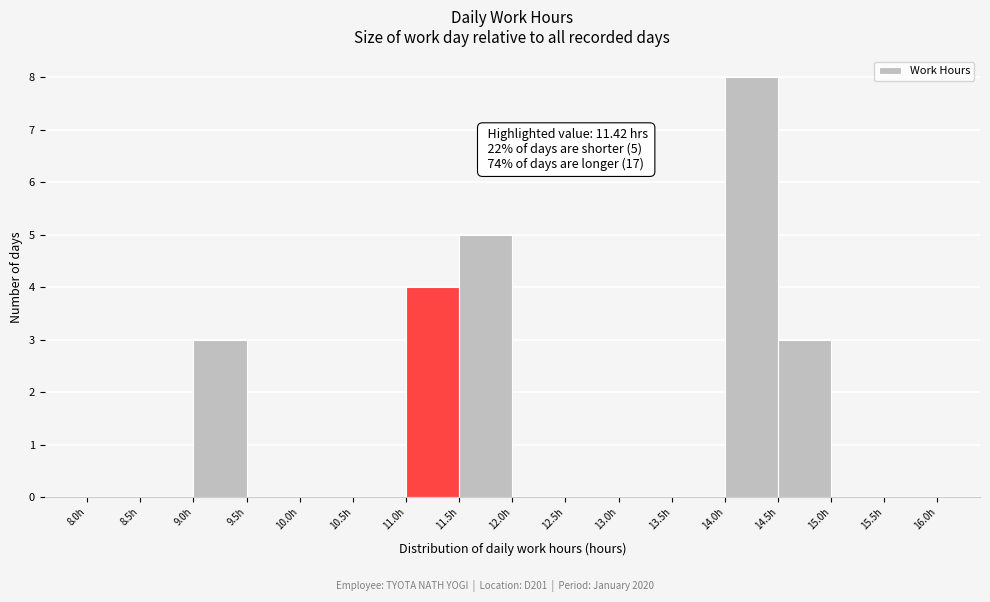

Which range on the x-axis has the tallest bar?

14.0 to 14.5